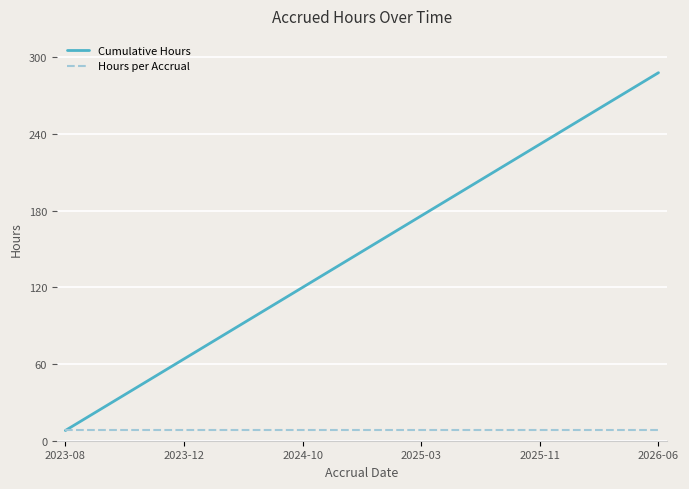

List the series in order of their peak value, lowest first.

Hours per Accrual, Cumulative Hours